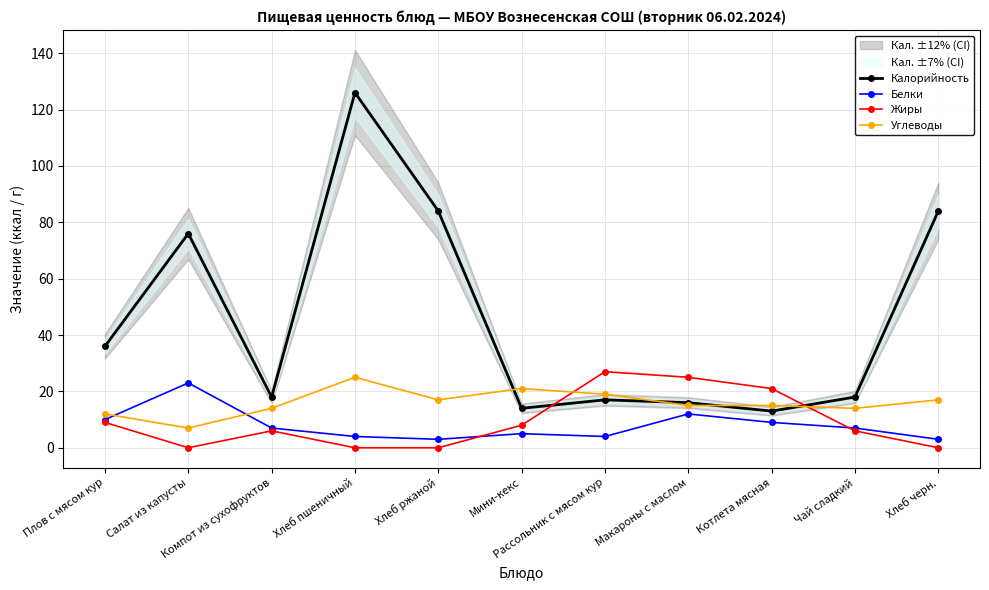

Reading left to right, what are all the values shown in this chart?

Калорийность: Плов с мясом кур=36	Салат из капусты=76	Компот из сухофруктов=18	Хлеб пшеничный=126	Хлеб ржаной=84	Мини-кекс=14	Рассольник с мясом кур=17	Макароны с маслом=16	Котлета мясная=13	Чай сладкий=18	Хлеб черн.=84
Белки: Плов с мясом кур=10	Салат из капусты=23	Компот из сухофруктов=7	Хлеб пшеничный=4	Хлеб ржаной=3	Мини-кекс=5	Рассольник с мясом кур=4	Макароны с маслом=12	Котлета мясная=9	Чай сладкий=7	Хлеб черн.=3
Жиры: Плов с мясом кур=9	Салат из капусты=0	Компот из сухофруктов=6	Хлеб пшеничный=0	Хлеб ржаной=0	Мини-кекс=8	Рассольник с мясом кур=27	Макароны с маслом=25	Котлета мясная=21	Чай сладкий=6	Хлеб черн.=0
Углеводы: Плов с мясом кур=12	Салат из капусты=7	Компот из сухофруктов=14	Хлеб пшеничный=25	Хлеб ржаной=17	Мини-кекс=21	Рассольник с мясом кур=19	Макароны с маслом=15	Котлета мясная=15	Чай сладкий=14	Хлеб черн.=17